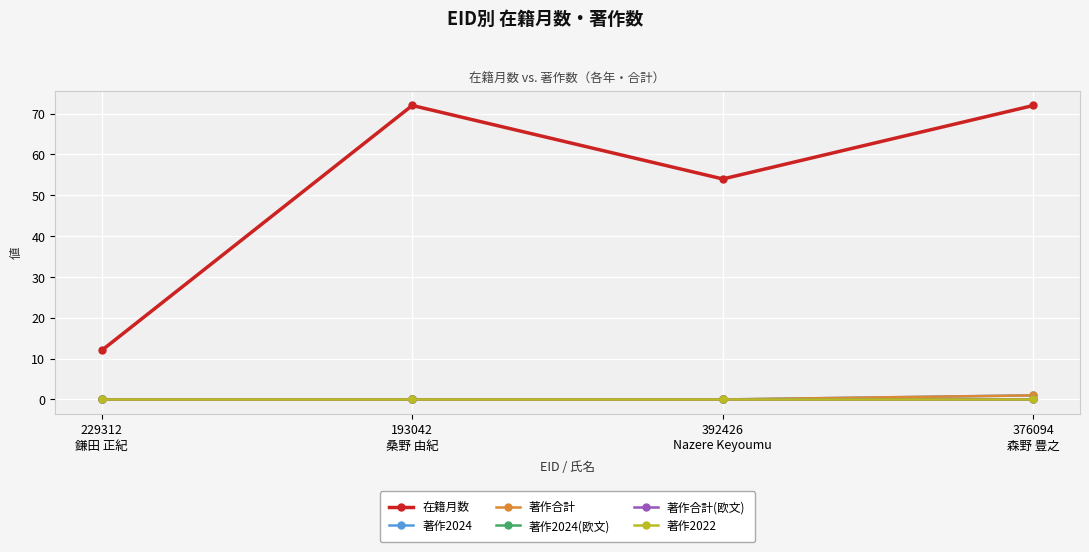

What is the label of the 2nd point from the right?

392426
Nazere Keyoumu